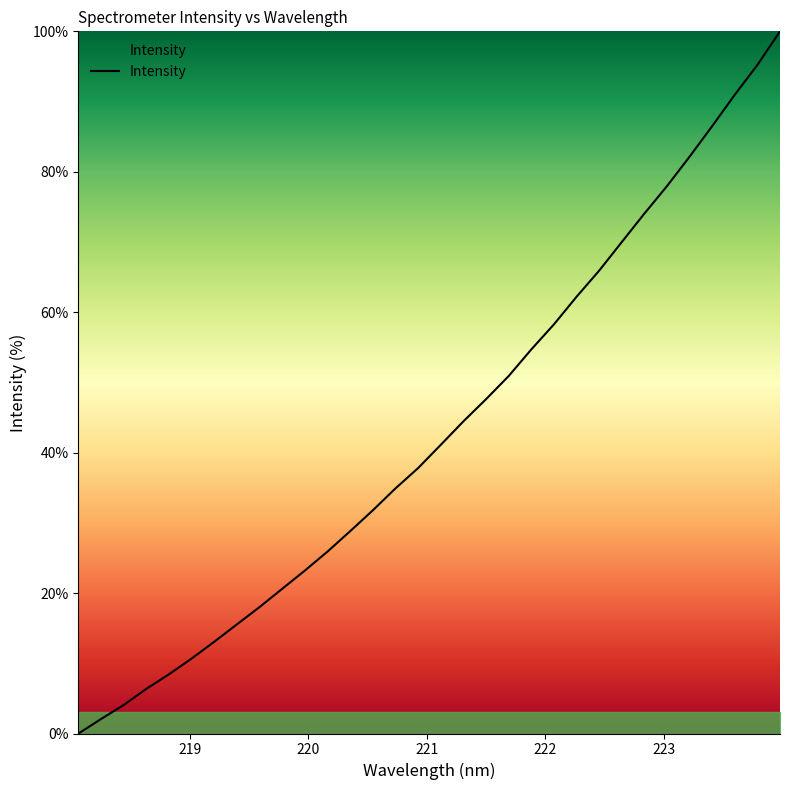

What is the sum of all values?

1383.4